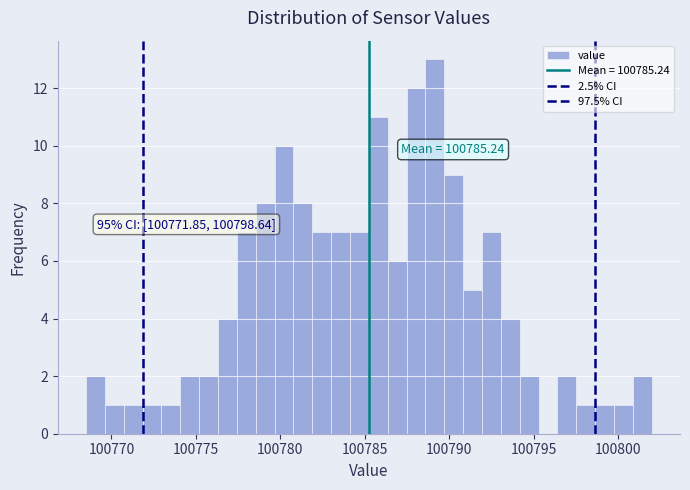

Read against the x-axis, roughly where is the centre of the tallest bar?

100789.0